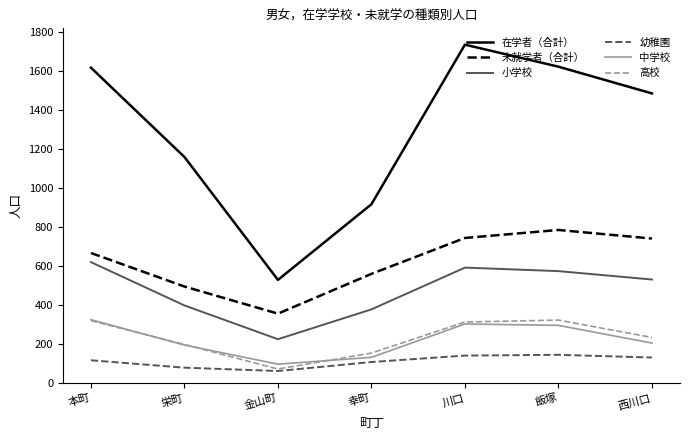

At which label does 在学者（合計） first exceed 1486?

本町